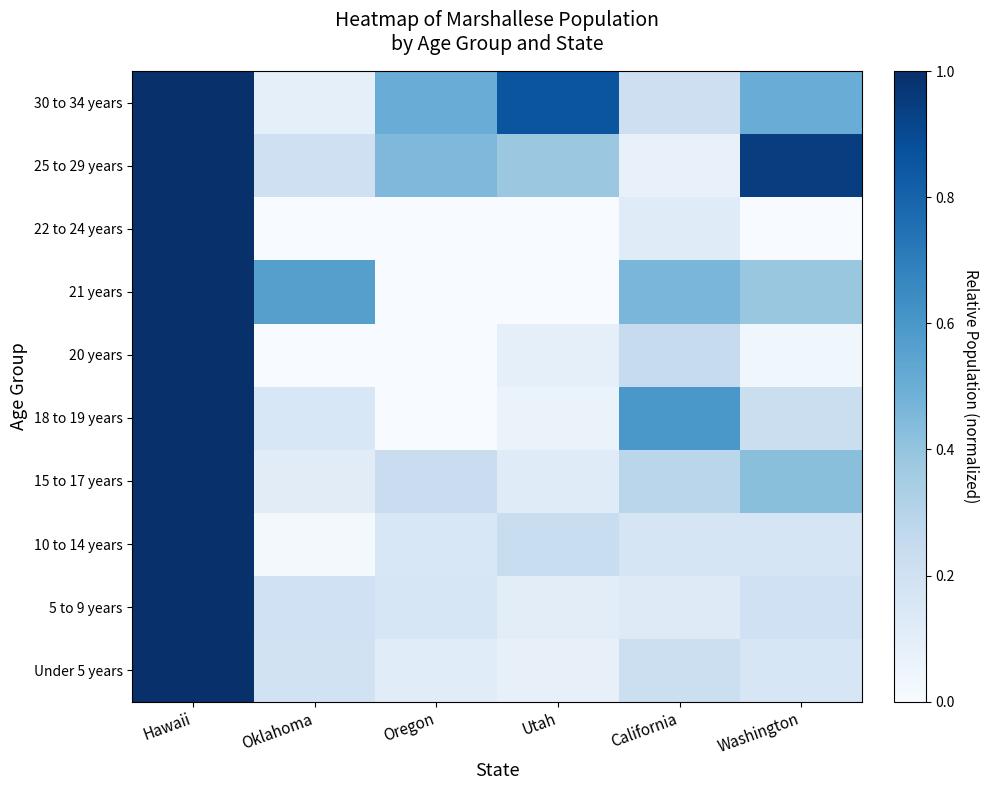

How many data points does each series have?

6